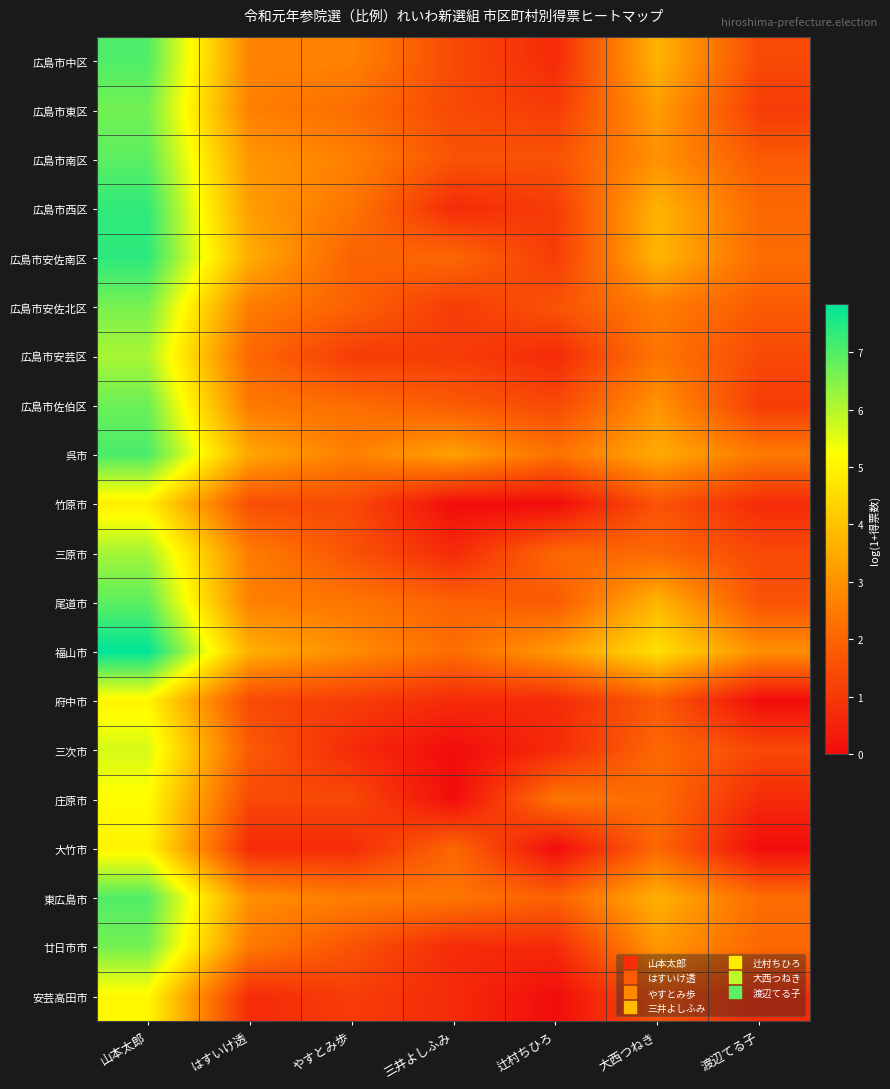

What is the maximum value shown in the chart?

7.8